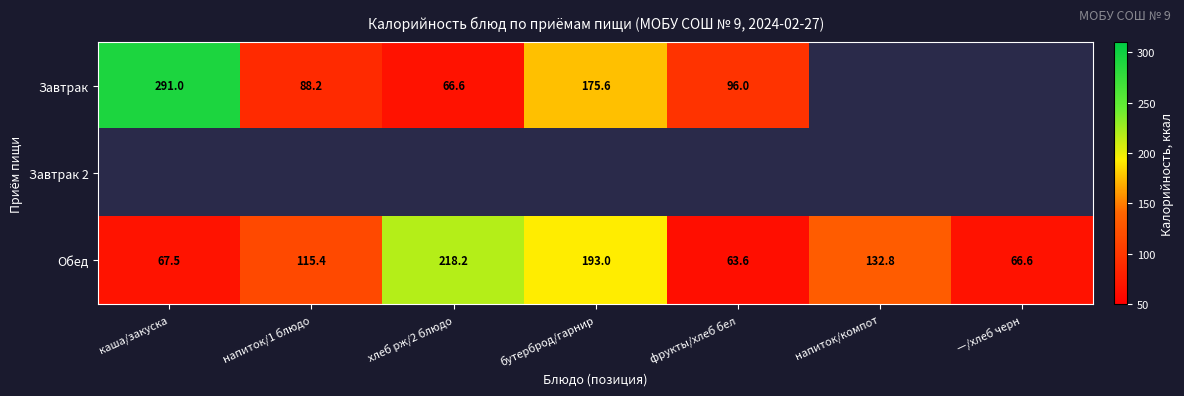

How many values in the Обед series are below 115?

3